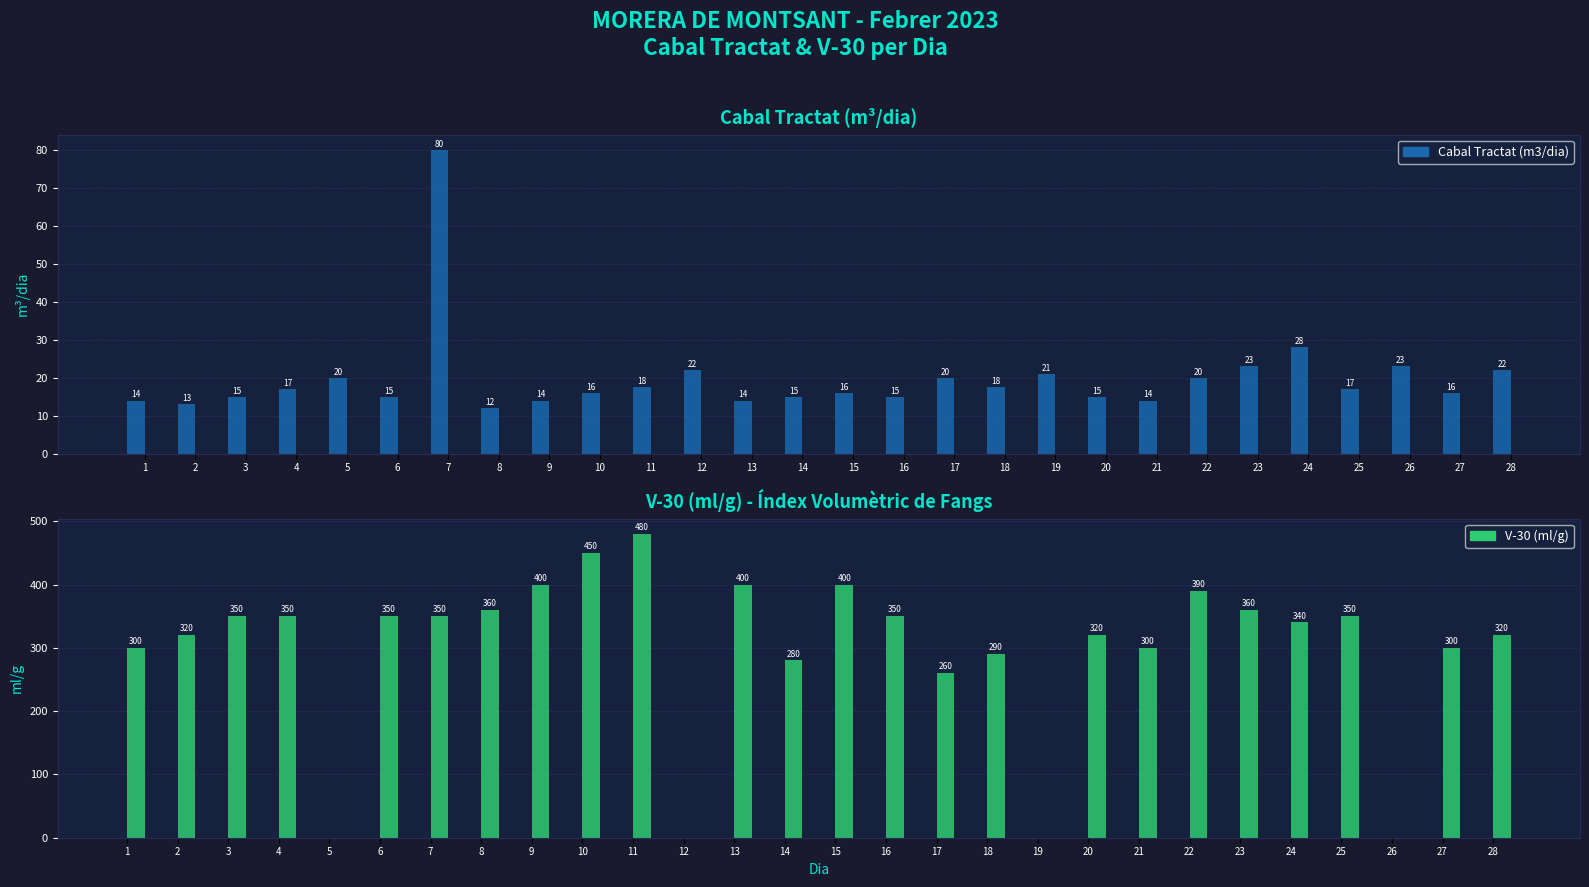

At which label does V-30 (ml/g) reach its minimum?

5